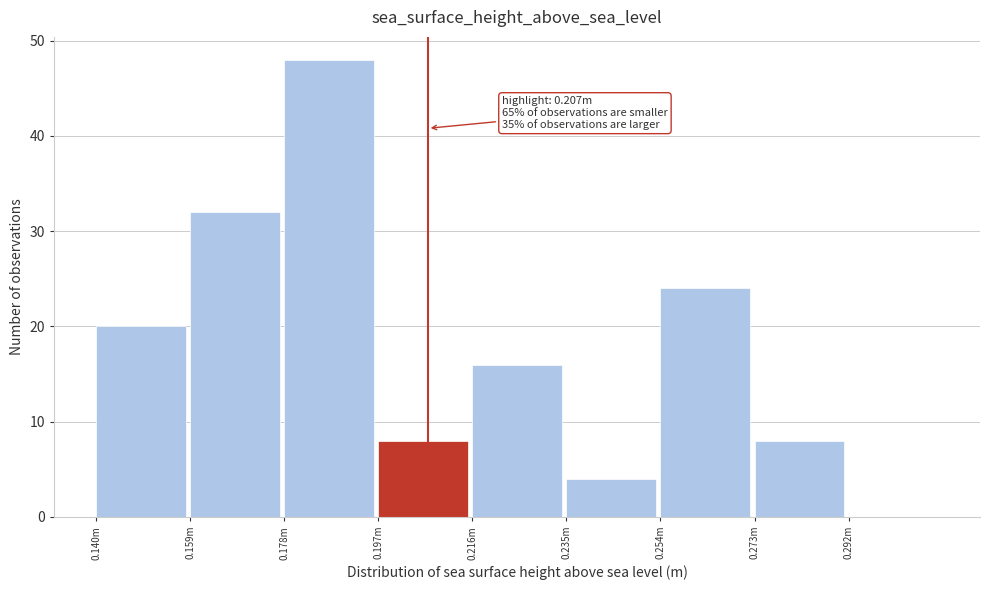

Reading left to right, what are all the values shown in this chart?

0.140m=20	0.159m=32	0.178m=48	0.197m=8	0.216m=16	0.235m=4	0.254m=24	0.273m=8	0.292m=0